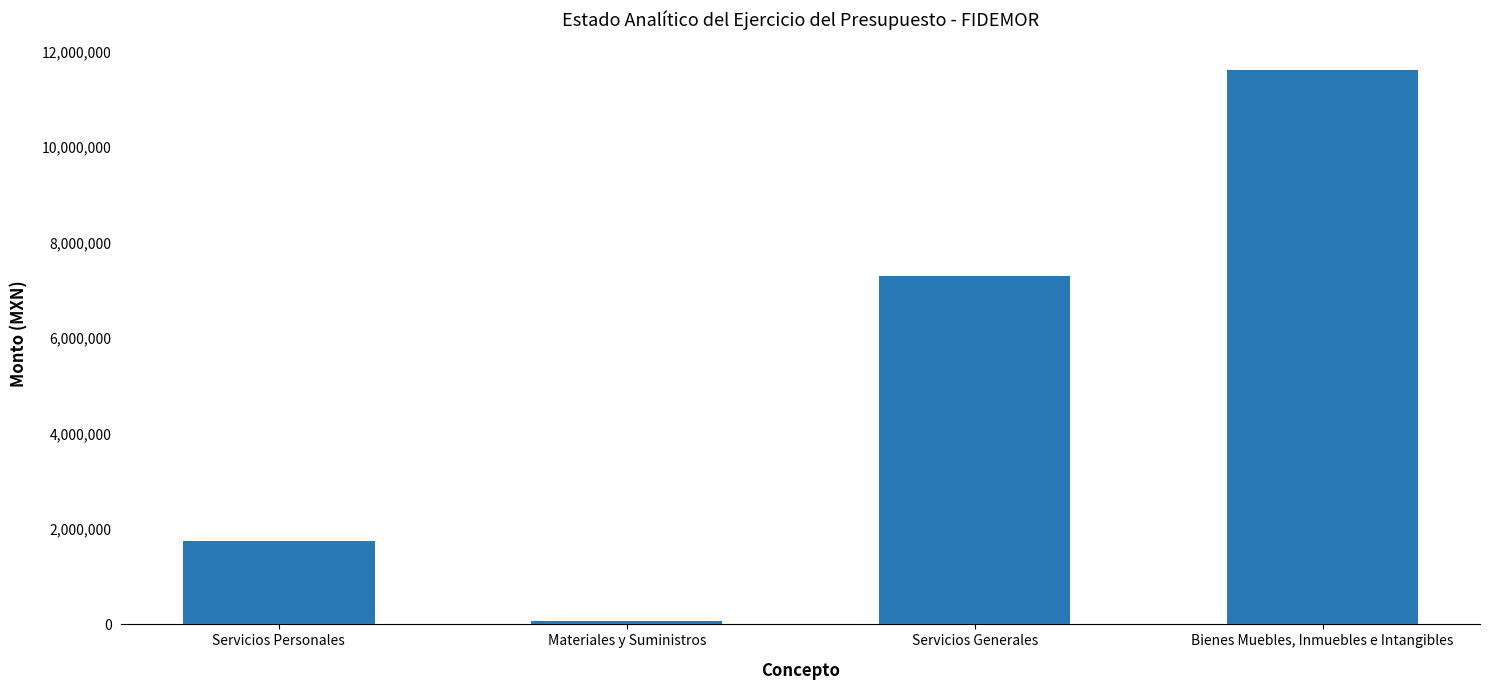

What is the change in value from Materiales y Suministros to Bienes Muebles, Inmuebles e Intangibles?

+11527623.4